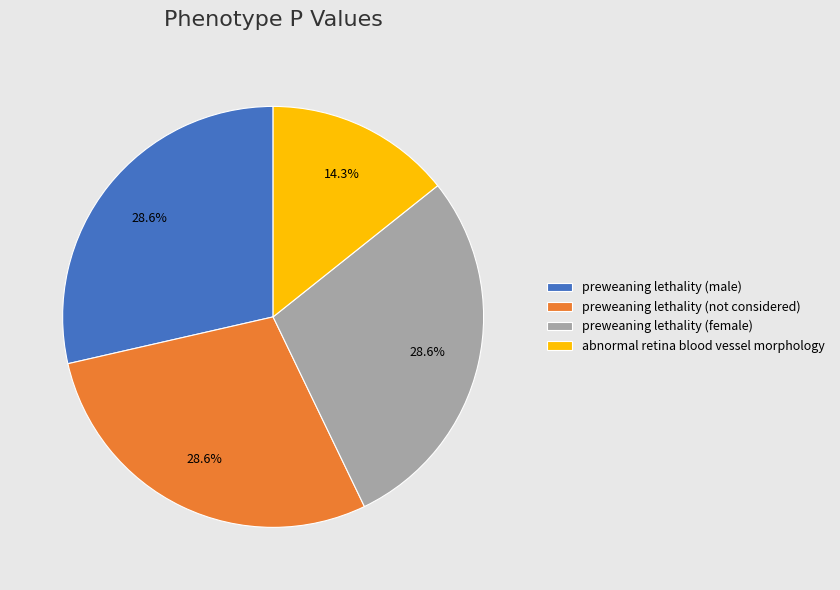

Is there any slice that represents more than half of the pie?

No